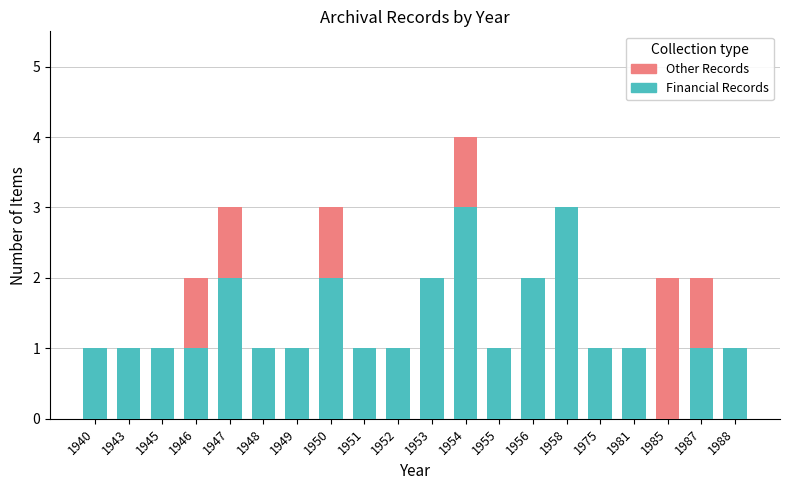

What is the highest value of the Financial Records series?

3